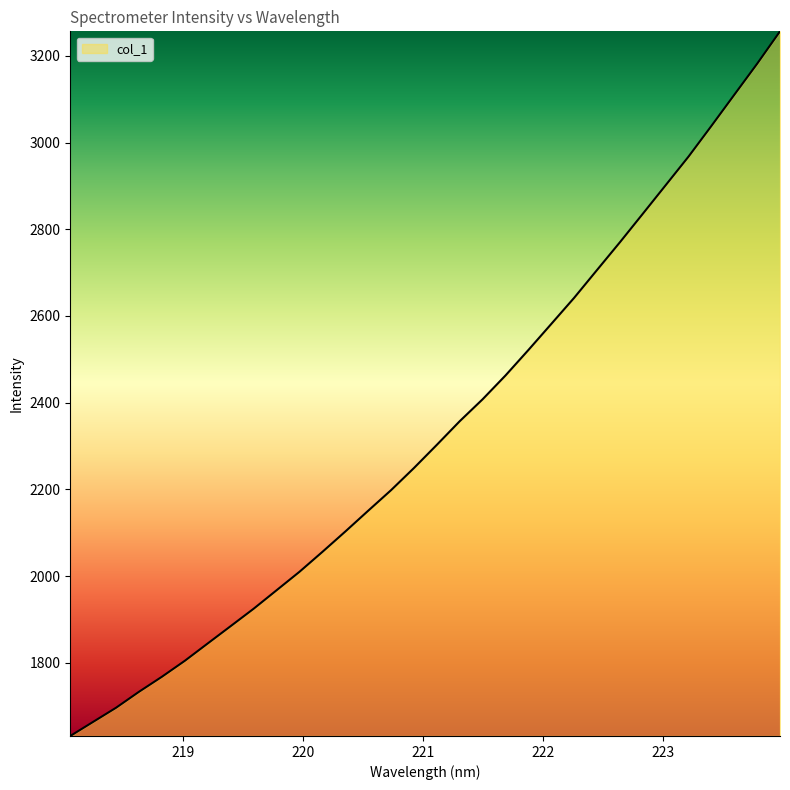

What is the maximum value shown in the chart?

3256.6